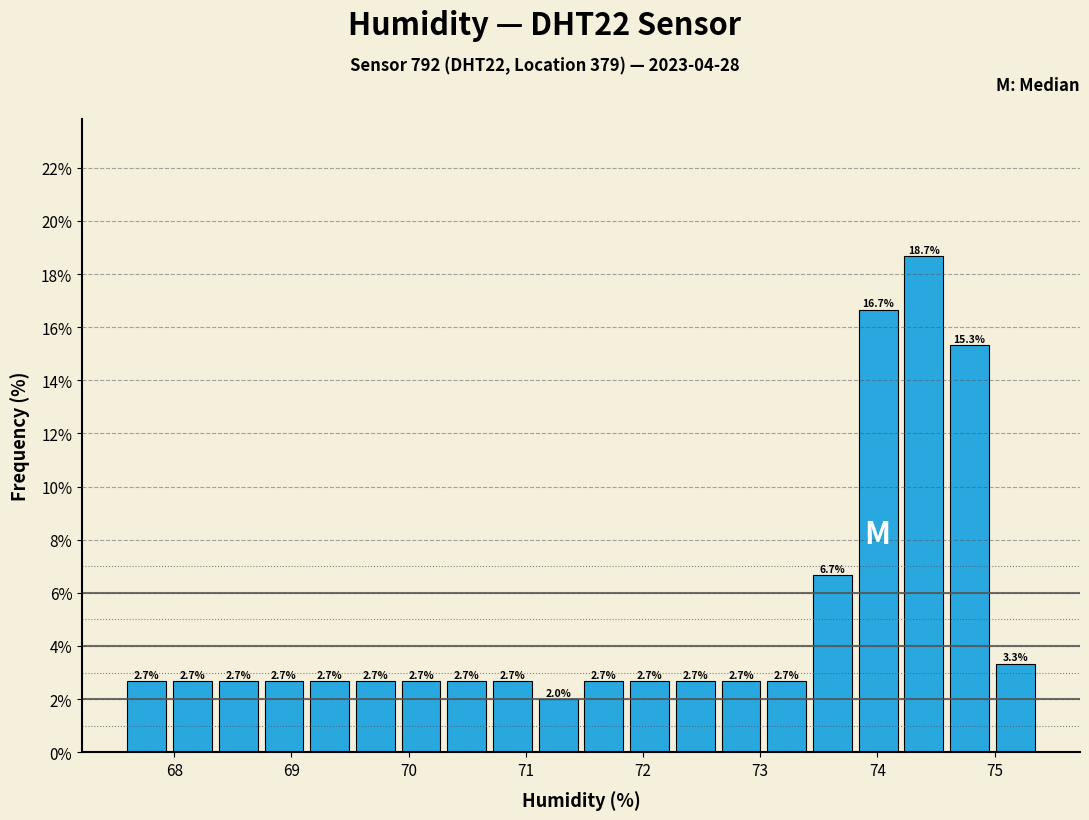

Read against the x-axis, roughly where is the centre of the tallest bar?

74.4